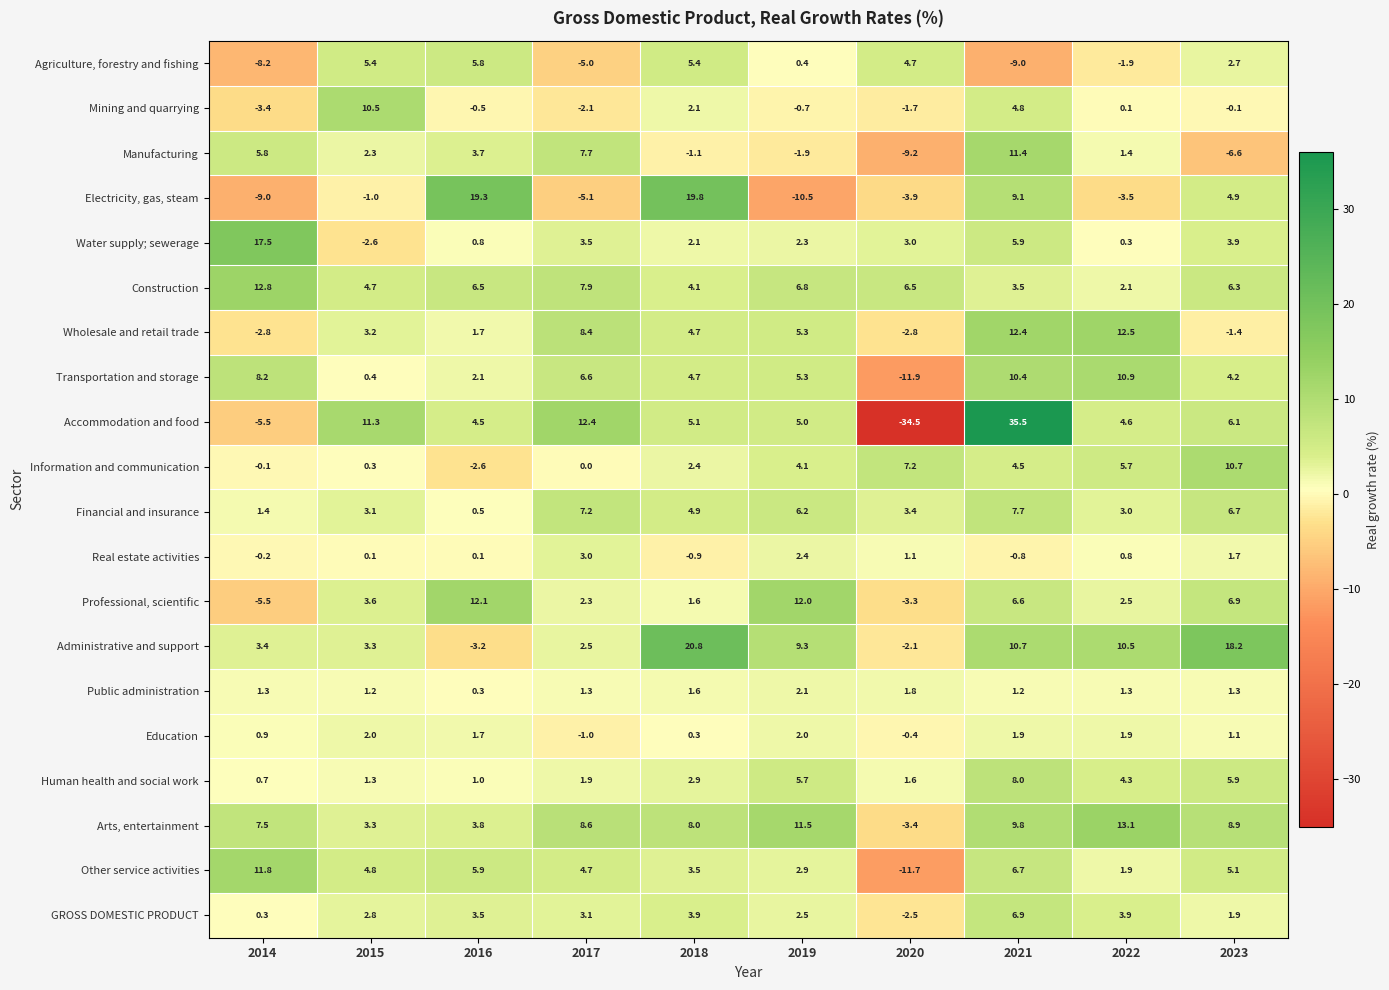

What is the highest value of the Water supply; sewerage series?

17.5